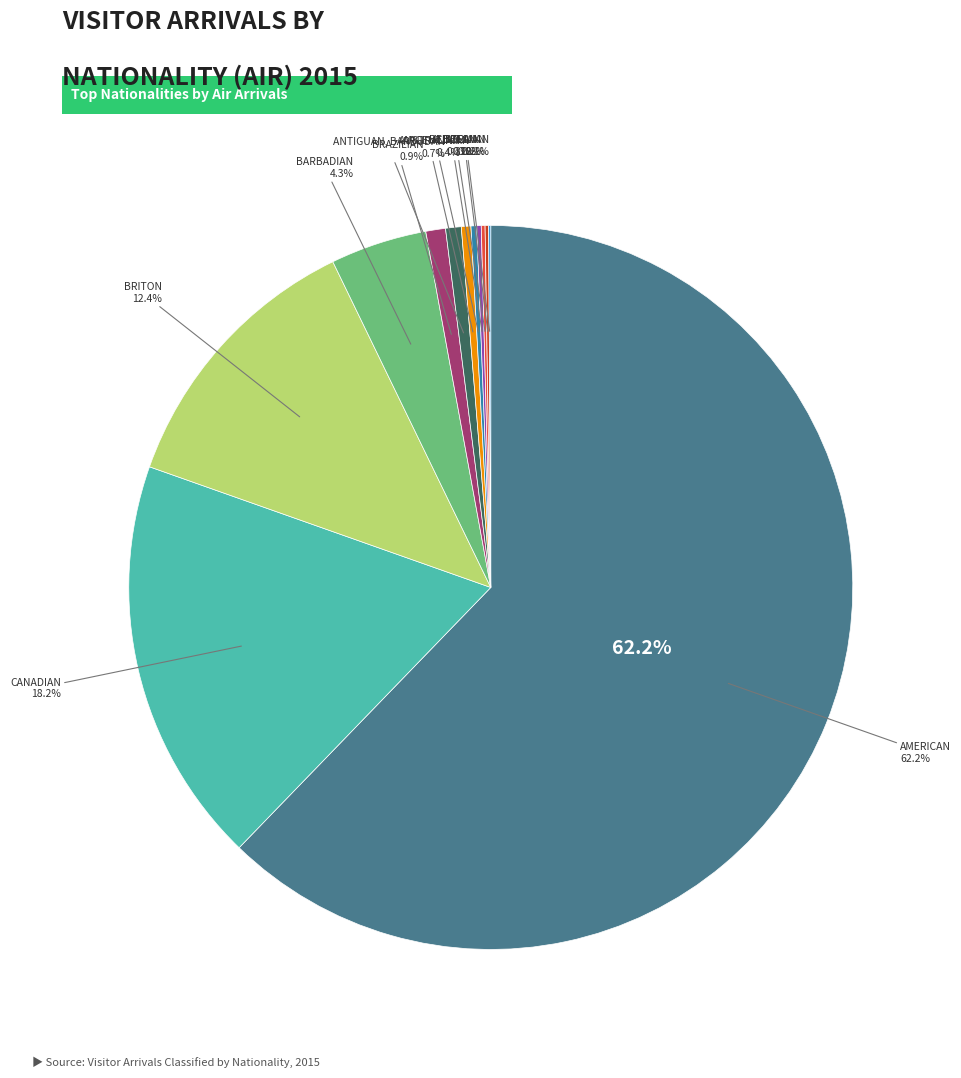

Rank the categories by value from highest to lowest.

AMERICAN, CANADIAN, BRITON, BARBADIAN, BRAZILIAN, ANTIGUAN, BARBUDAN, AUSTRALIAN, ARGENTINIAN, BELIZEAN, AUSTRIAN, BELGIAN, BOLIVIAN